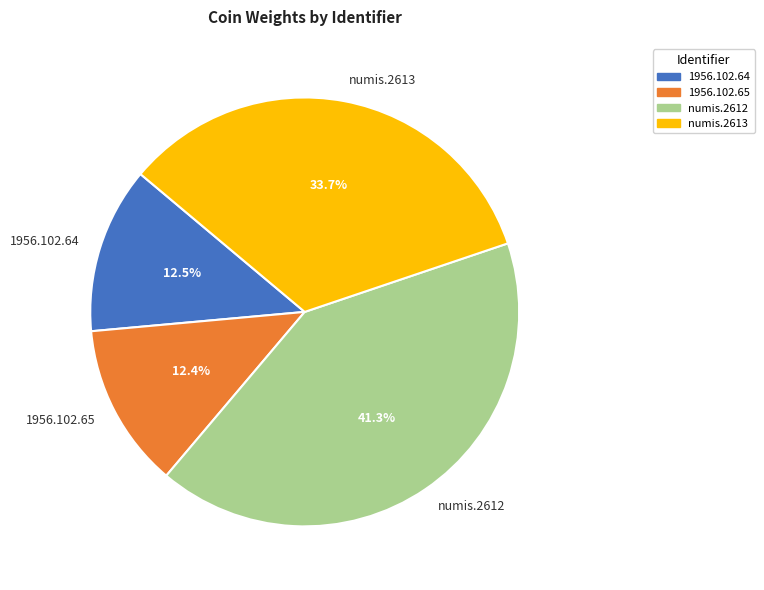

Does numis.2612 represent more than half of the total?

No